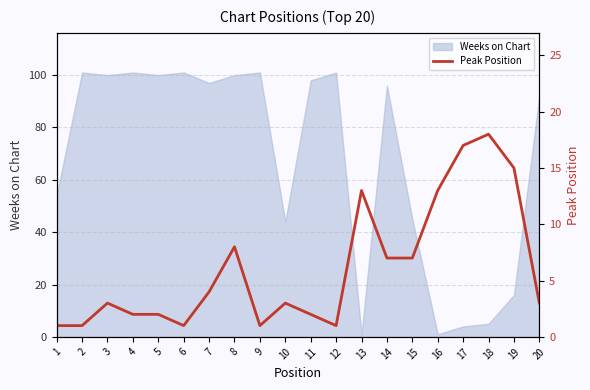

Count the number of categories in the chart.

20